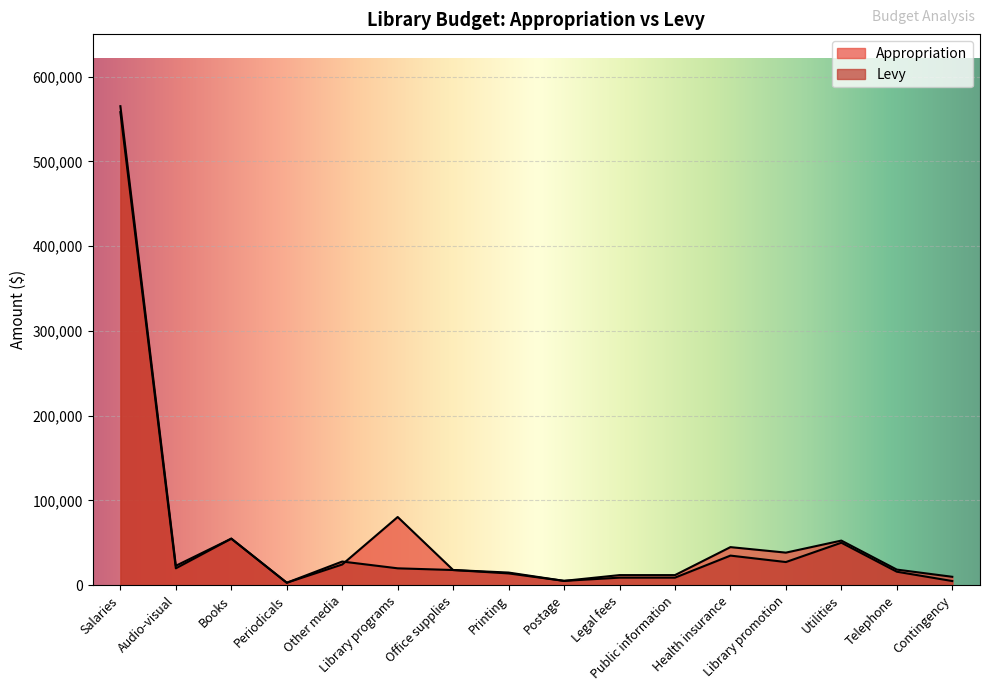

What is the highest value of the Levy series?

558000